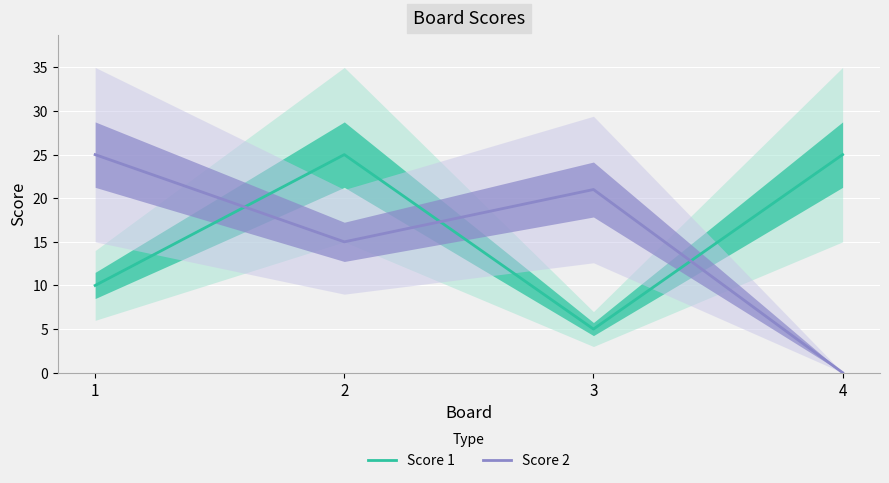

True or false: Score 1 and Score 2 cross at least once.

True